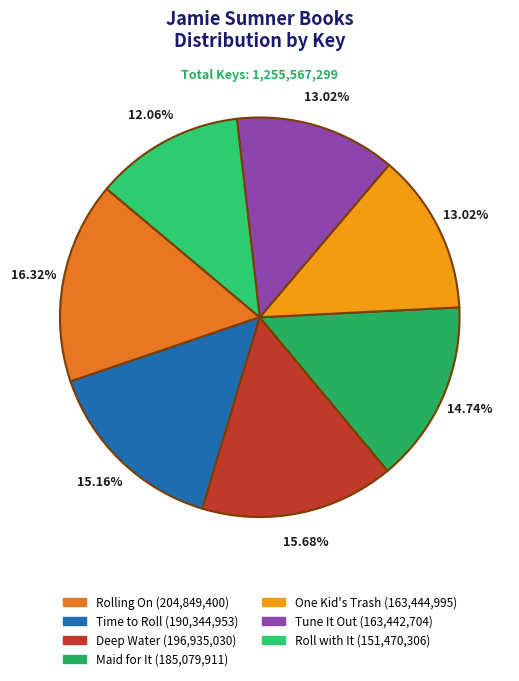

To the nearest percent, what is the difference between the Roll with It and Rolling On slice percentages?

4%